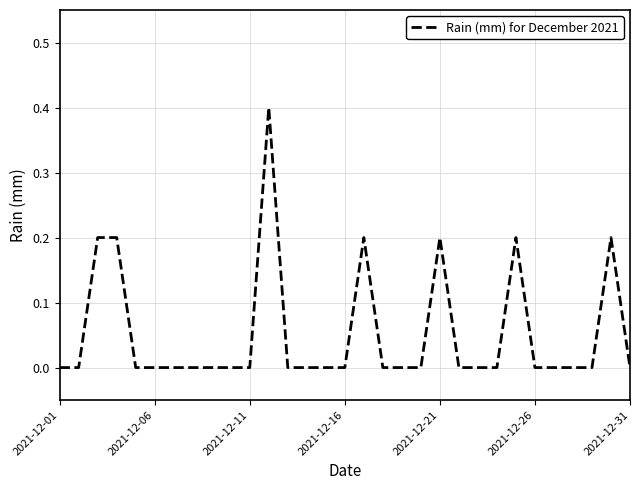

What is the maximum value shown in the chart?

0.4